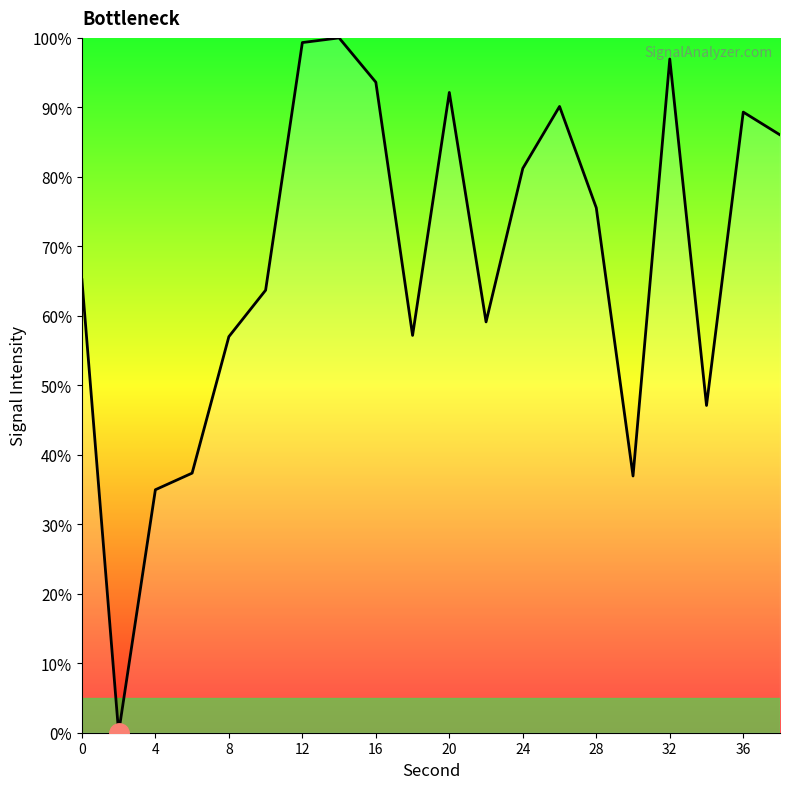

What is the greatest value displayed?

100.0